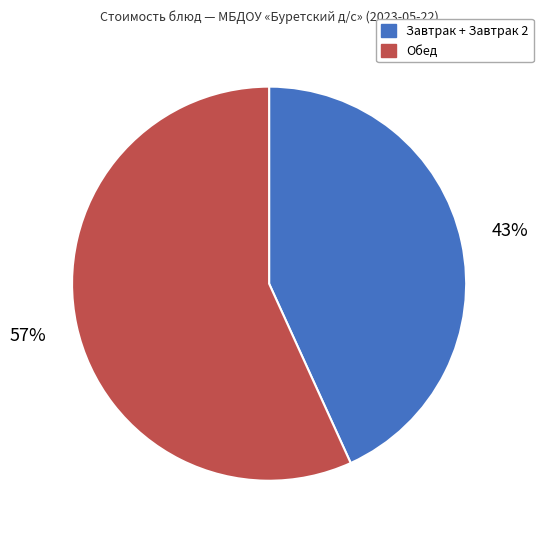

To the nearest percent, what is the difference between the largest and smallest slice percentages?

14%